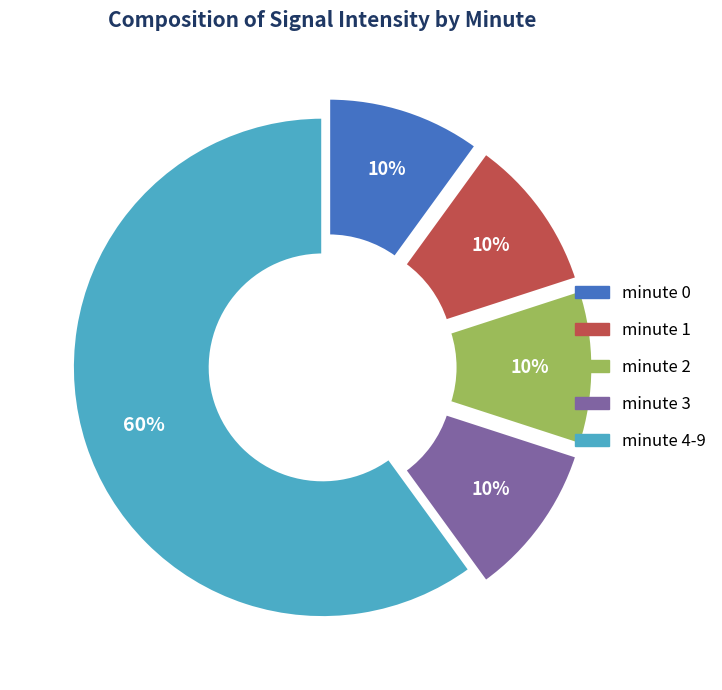

Count the number of slices in the pie.

5